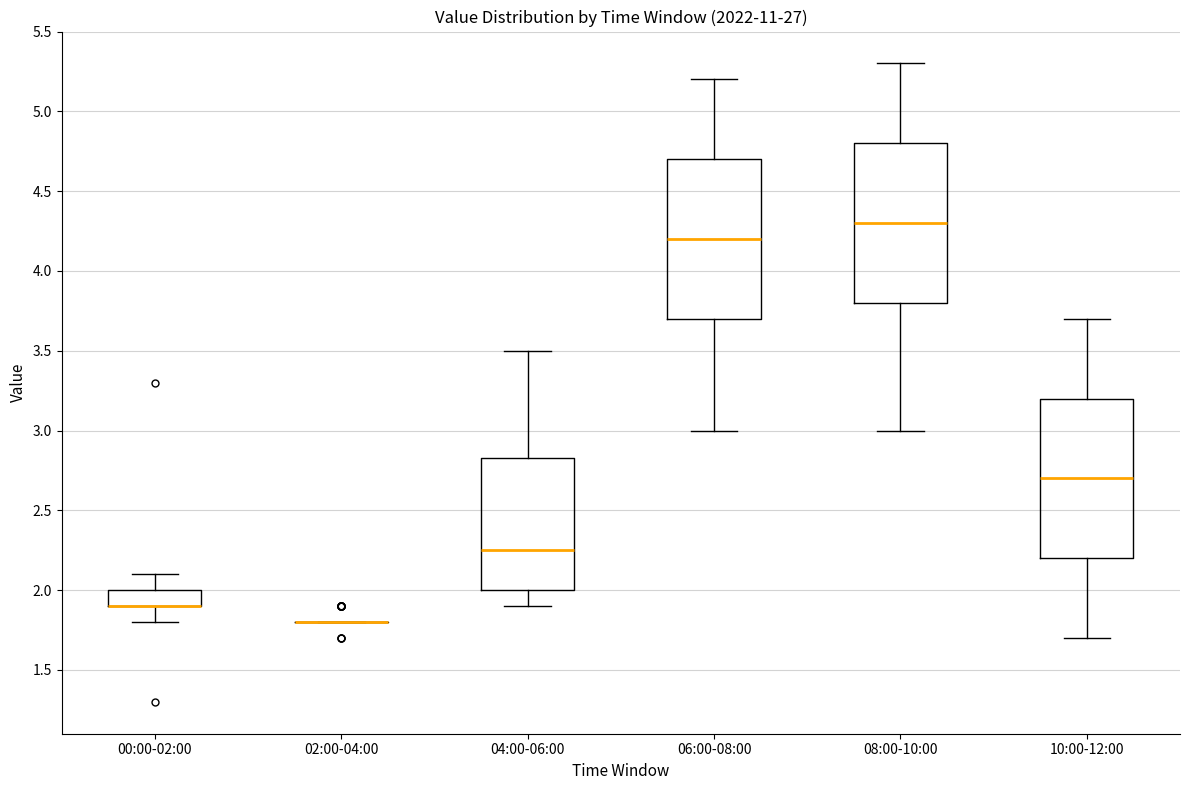

Reading left to right, transcribe this box plot: for each box, give where its median line is, the range the box spans, and where its two whiskers end, as read against the y-axis. The values are not printed on the chart, so give them approximately, as read against the axis.

00:00-02:00: median 1.90 (drawn on the box's lower edge), box 1.90 to 2.00, whiskers 1.80 to 2.10
02:00-04:00: box collapsed to a line at 1.80, whiskers 1.80 to 1.80
04:00-06:00: median 2.25, box 2.00 to 2.85, whiskers 1.90 to 3.50
06:00-08:00: median 4.20, box 3.70 to 4.70, whiskers 3.00 to 5.20
08:00-10:00: median 4.30, box 3.80 to 4.80, whiskers 3.00 to 5.30
10:00-12:00: median 2.70, box 2.20 to 3.20, whiskers 1.70 to 3.70